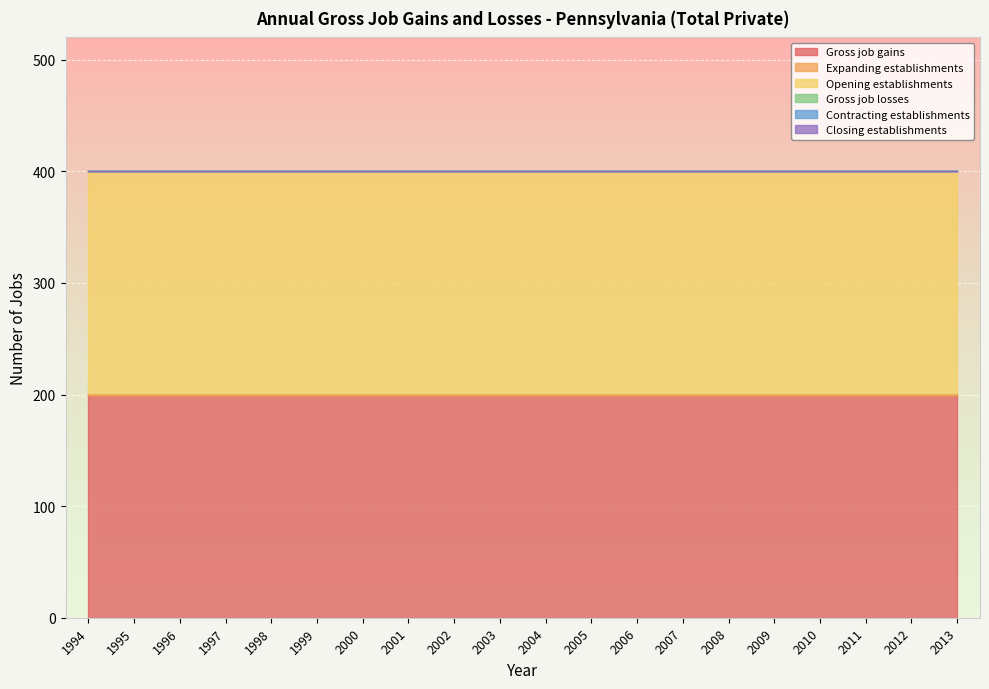

True or false: Opening establishments and Closing establishments cross at least once.

False